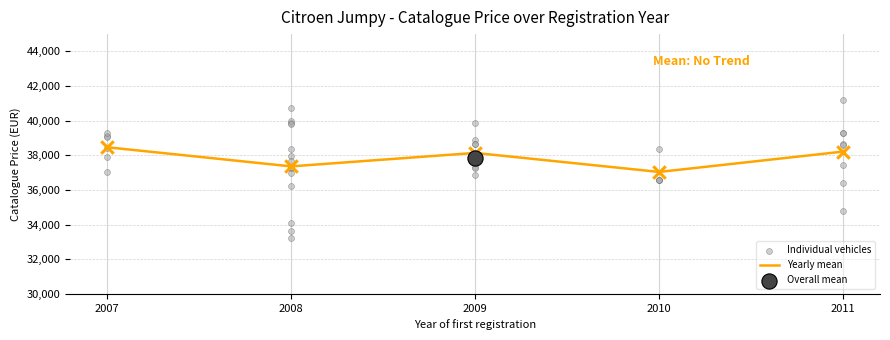

Is it true that Yearly mean equals 38138.2 at 2009?

True